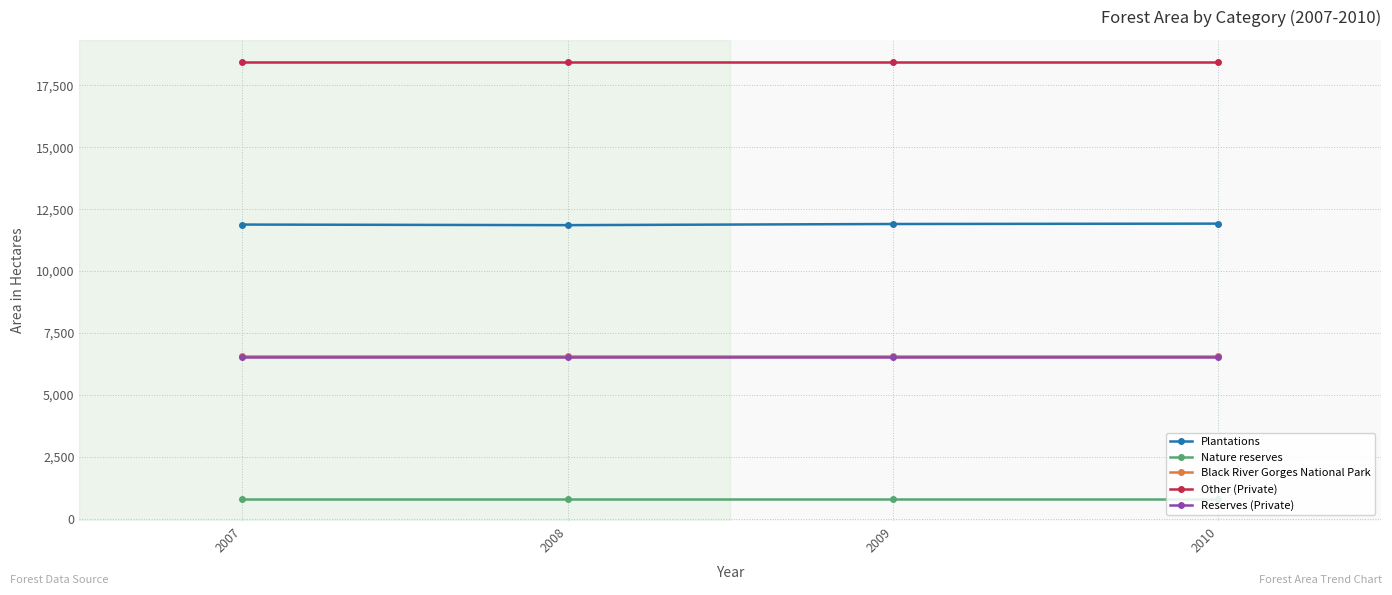

What is the maximum value for Nature reserves?

799